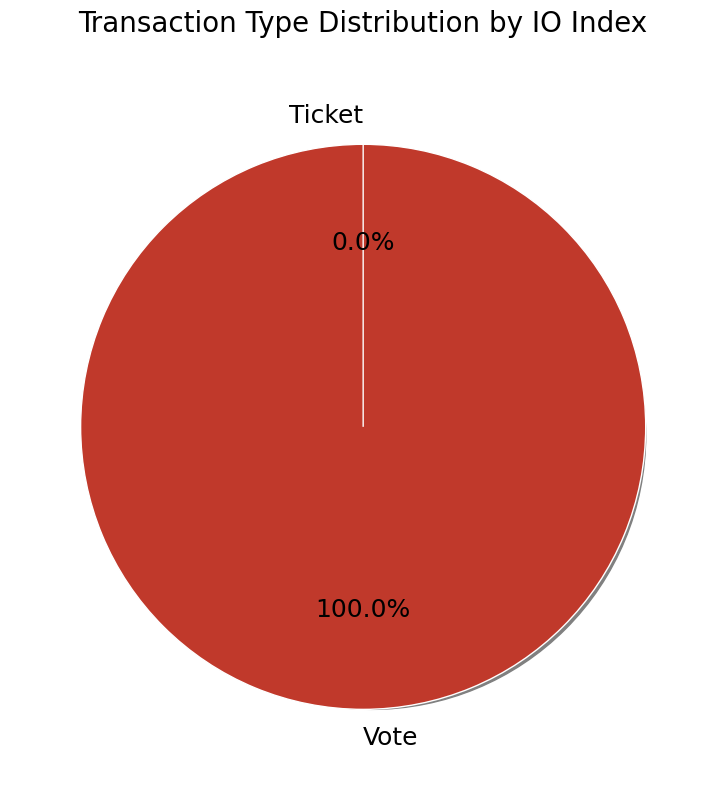

What is the largest slice in the pie chart?

Vote